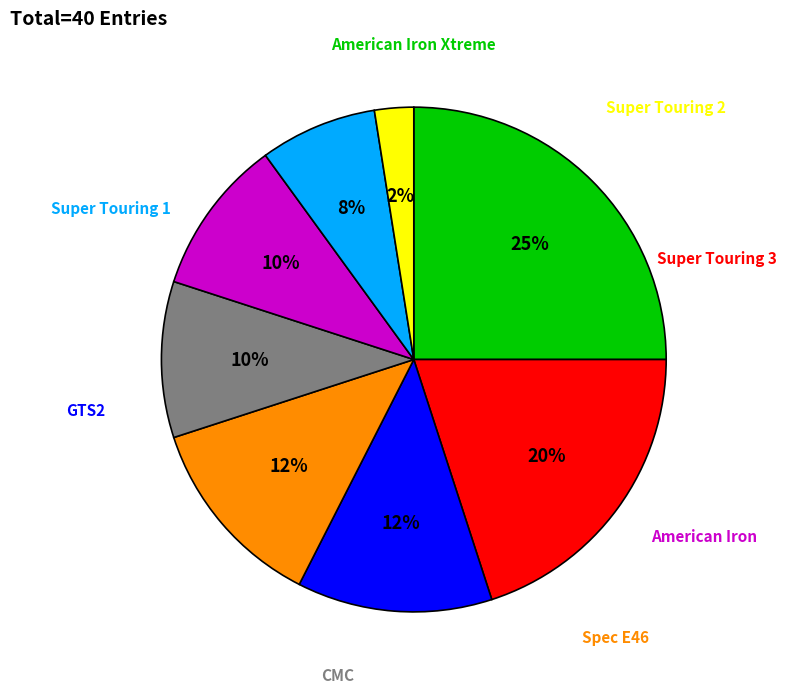

To the nearest percent, what is the average slice percentage?

12%